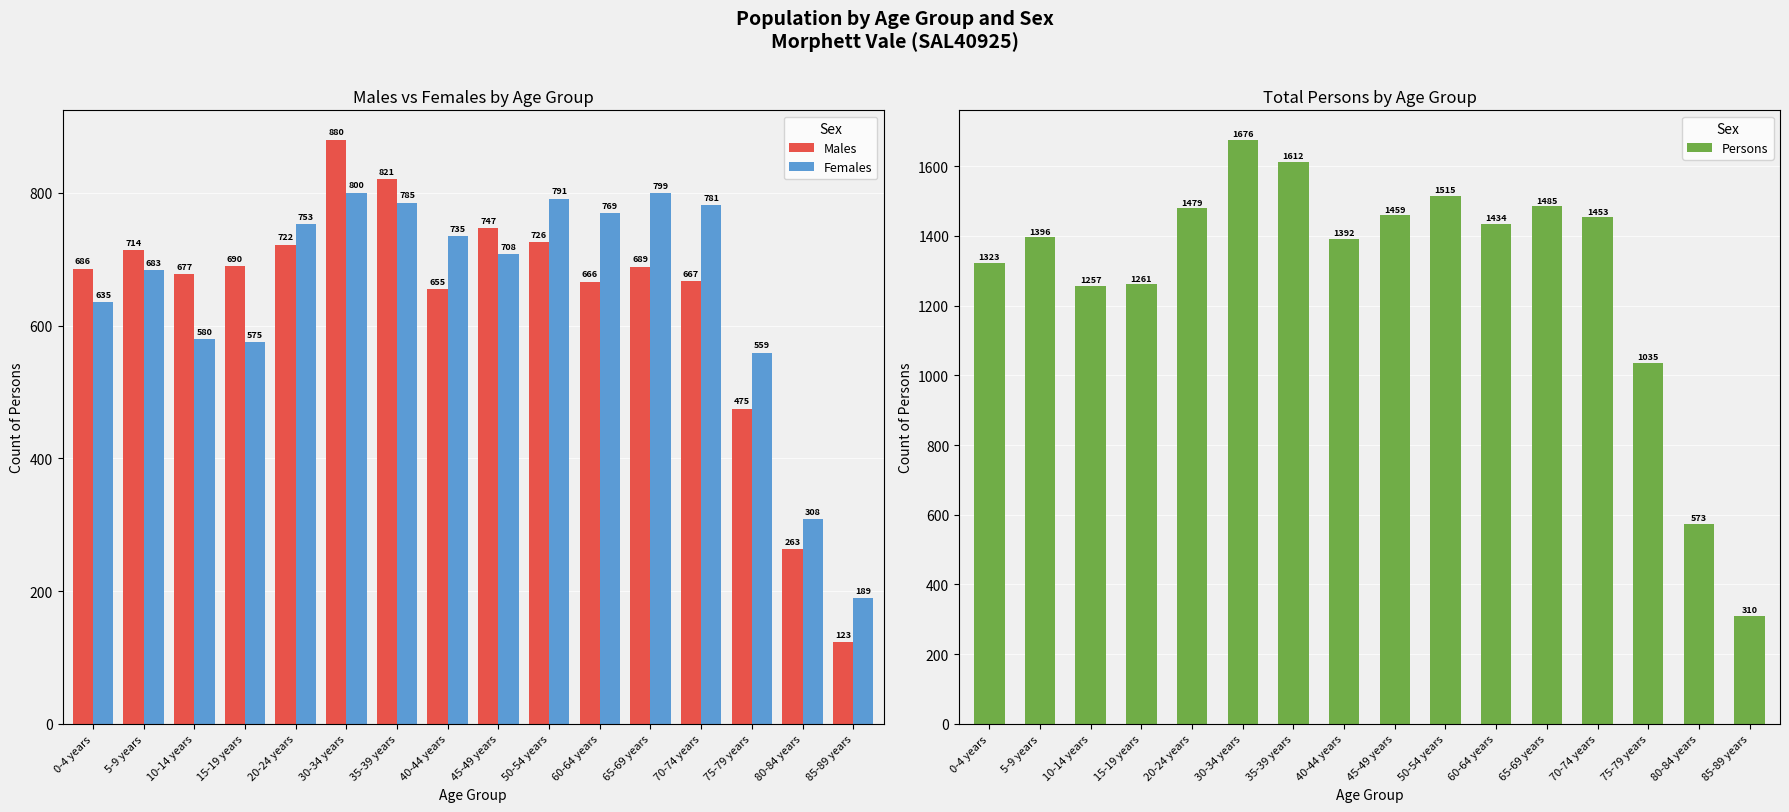

How many groups of bars are there?

16